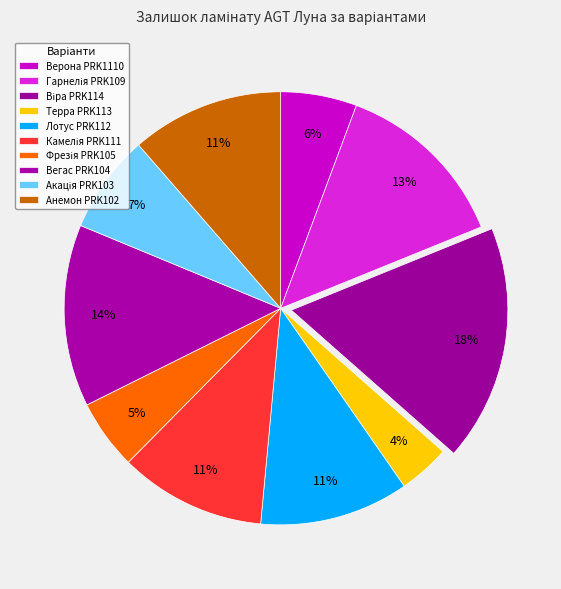

Does Вегас PRK104 represent more than half of the total?

No